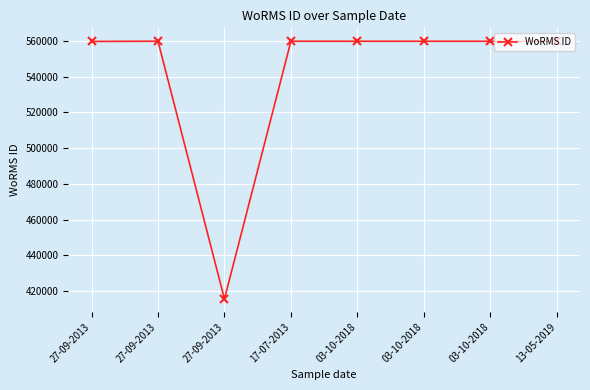

Does the chart have visible grid lines?

Yes